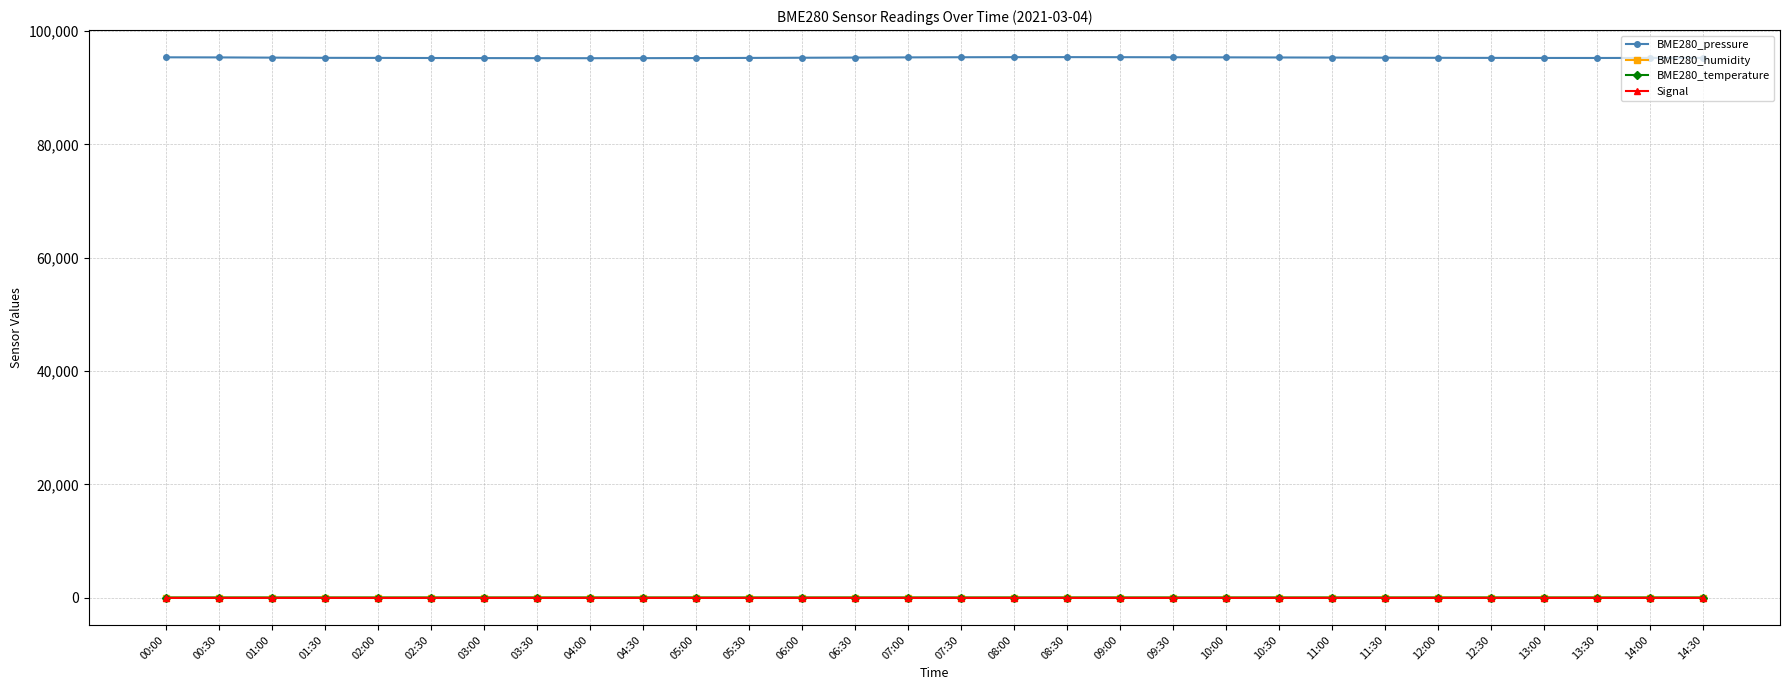

Which series has the largest total across all categories?

BME280_pressure